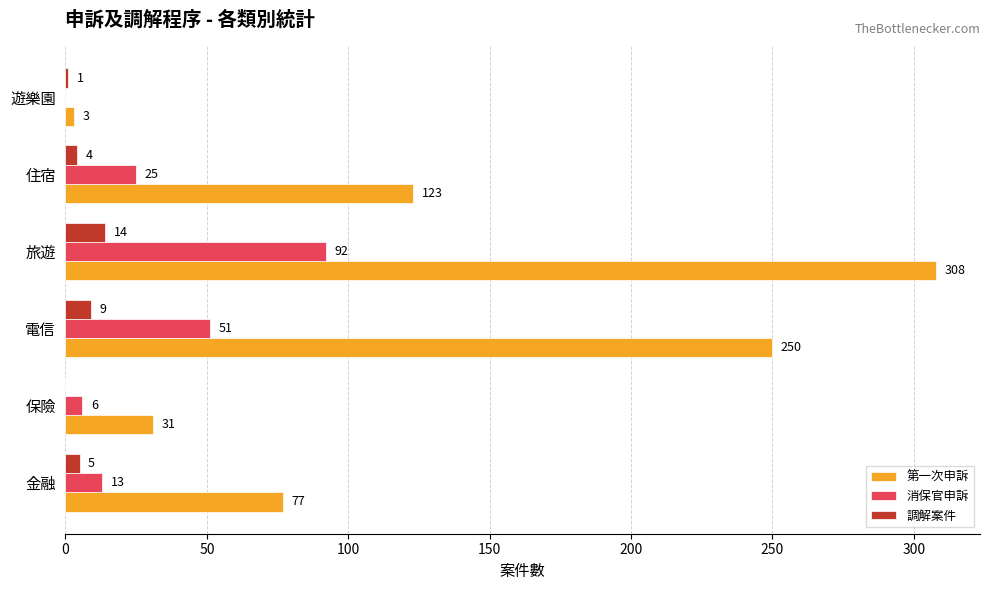

At which label is 第一次申訴 closest to 155?

住宿